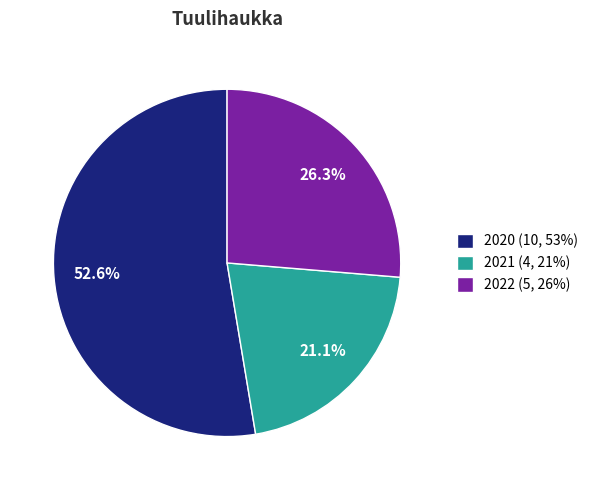

True or false: 2020 accounts for 53% of the total.

True